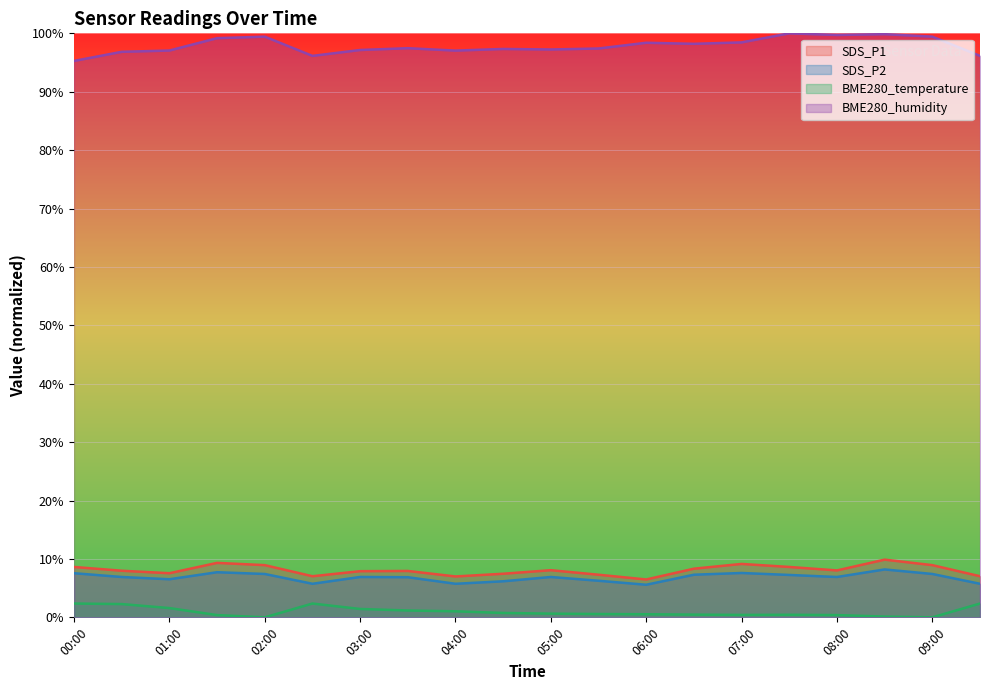

True or false: SDS_P2 has more than 2 interior local peaks.

True